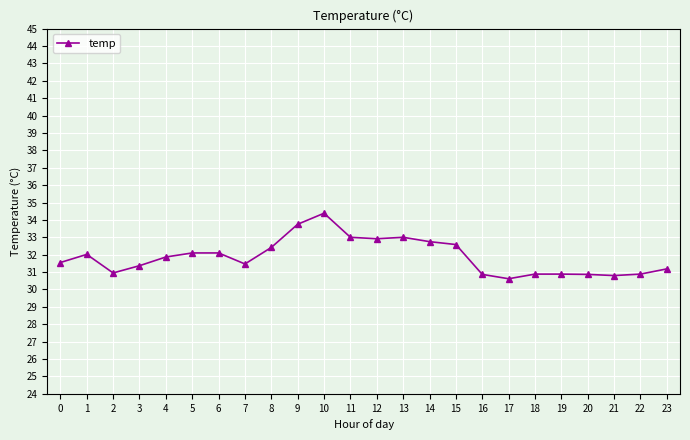

Which label corresponds to the largest value in the chart?

10